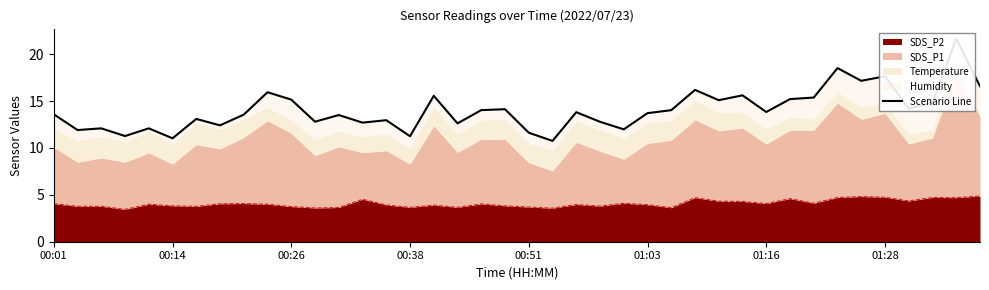

How many points are higher than both their immediate neighbors (excluding endpoints)?

14